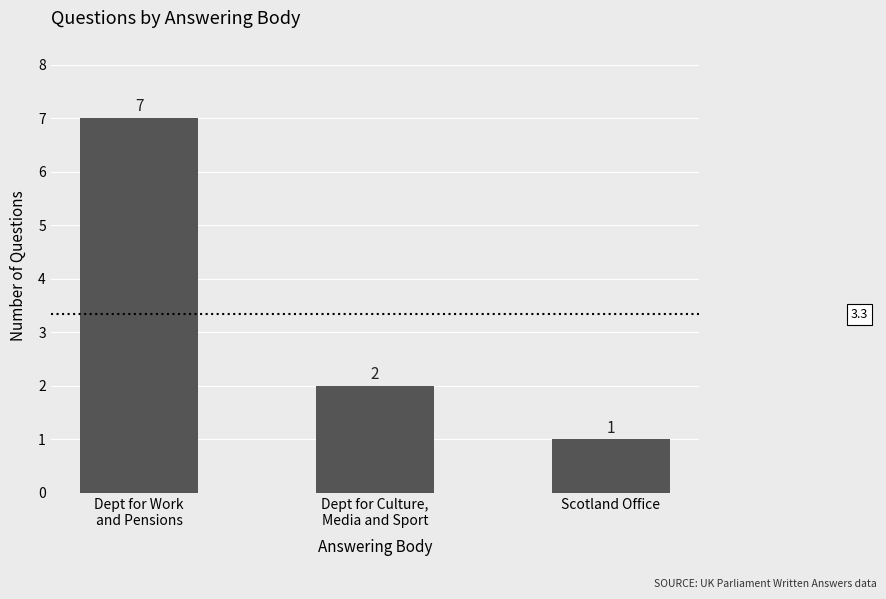

List the labels in order of value, largest first.

Dept for Work
and Pensions, Dept for Culture,
Media and Sport, Scotland Office